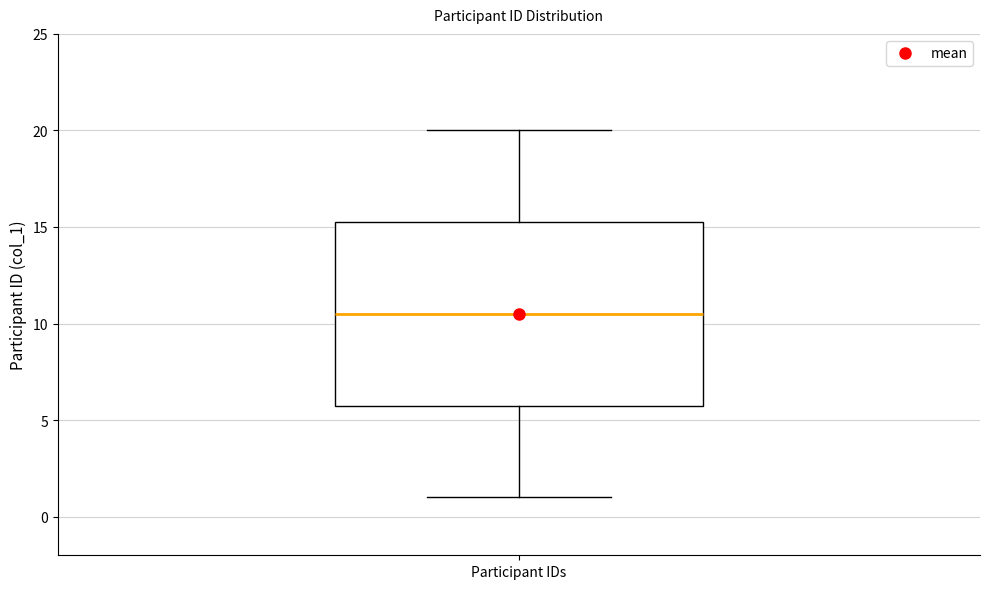

Read this box plot against the y-axis: the position of the median line, the range covered by the box, and the ends of both whiskers. The values are not printed on the chart, so give them approximately, as read against the axis.

median 10.5, box 6.0 to 15.5, whiskers 1.0 to 20.0